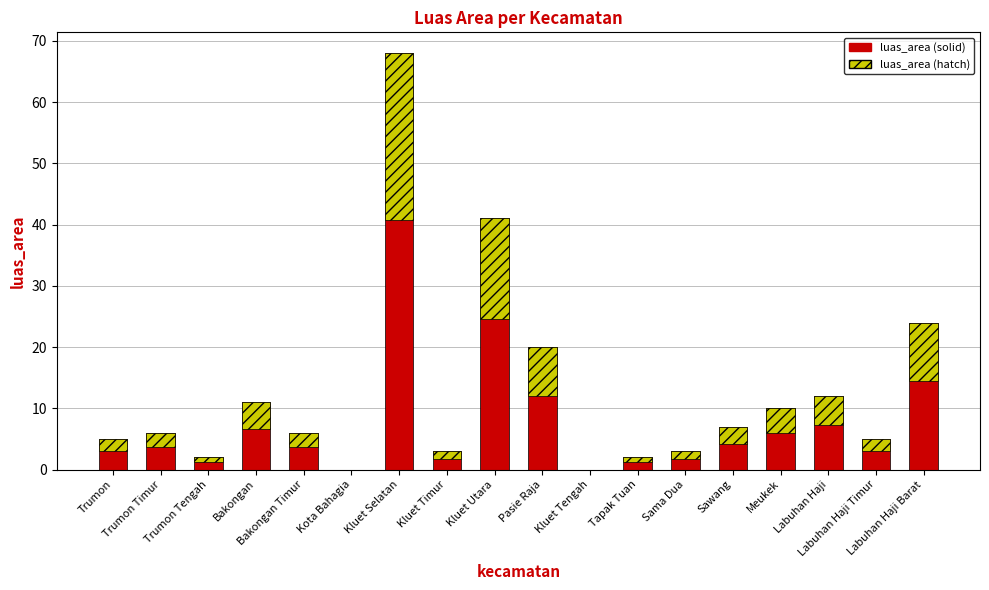

The value at Labuhan Haji Barat is 36. True or false?

False